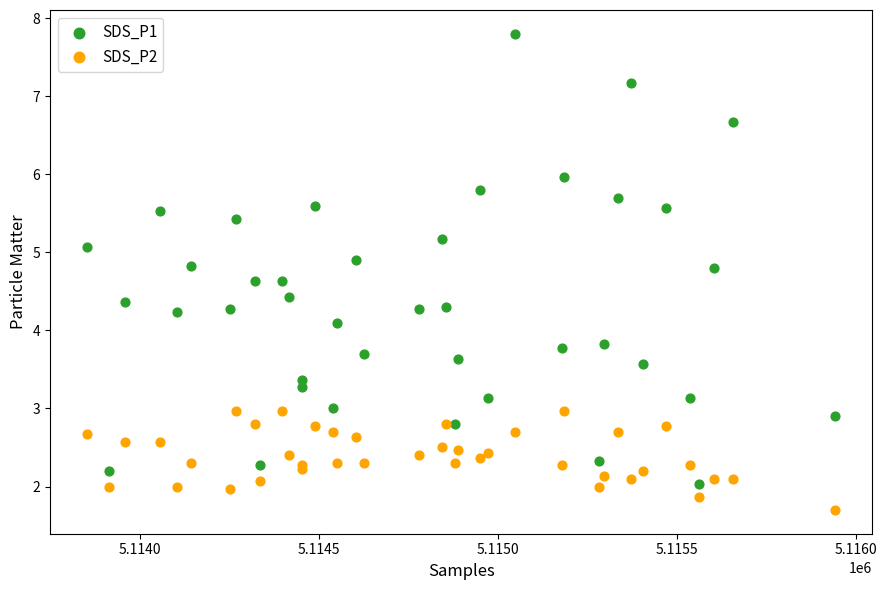

Which series has the widest spread of Y values?

SDS_P1